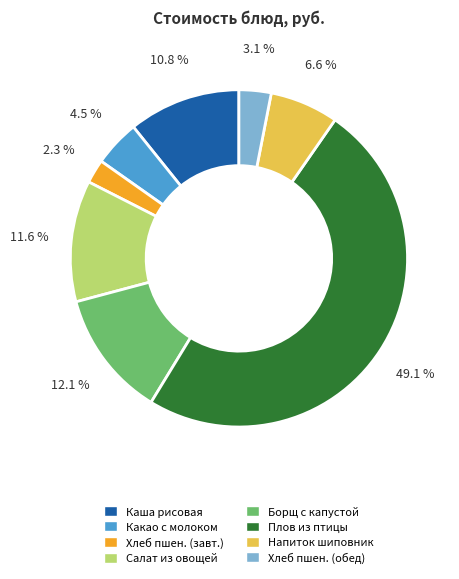

Is Каша рисовая the majority of the pie?

No